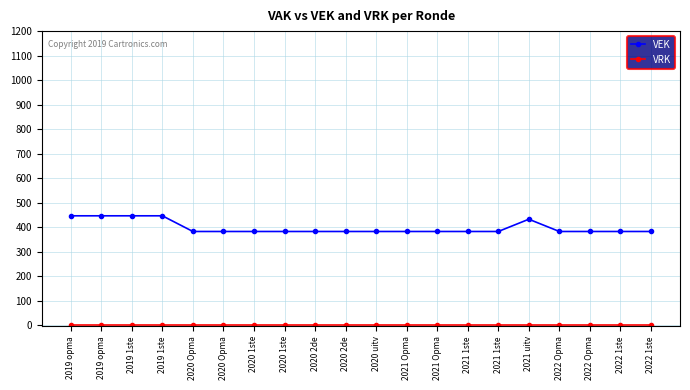

How many lines are shown in the chart?

2